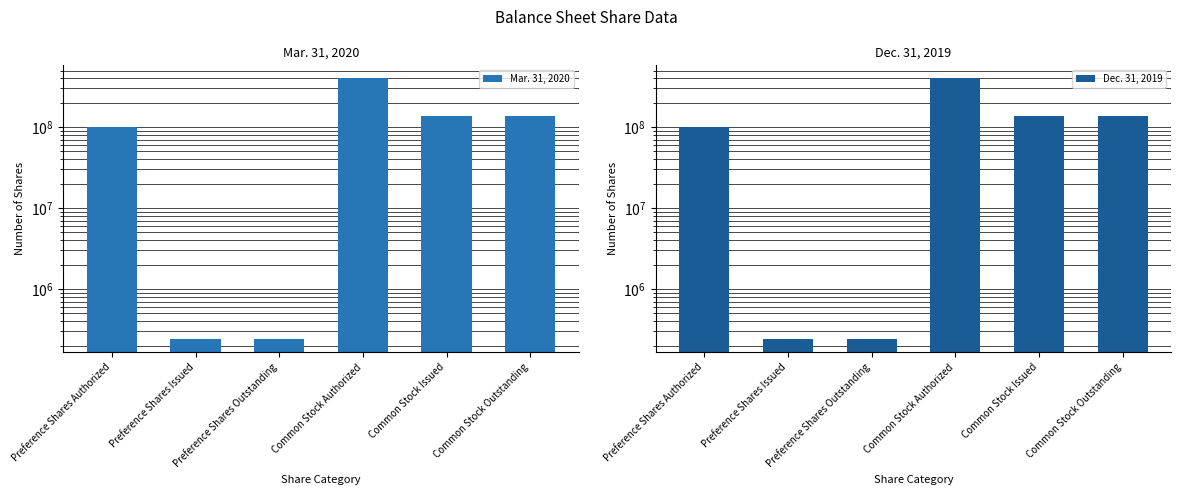

What is the highest value of the Dec. 31, 2019 series?

400000000